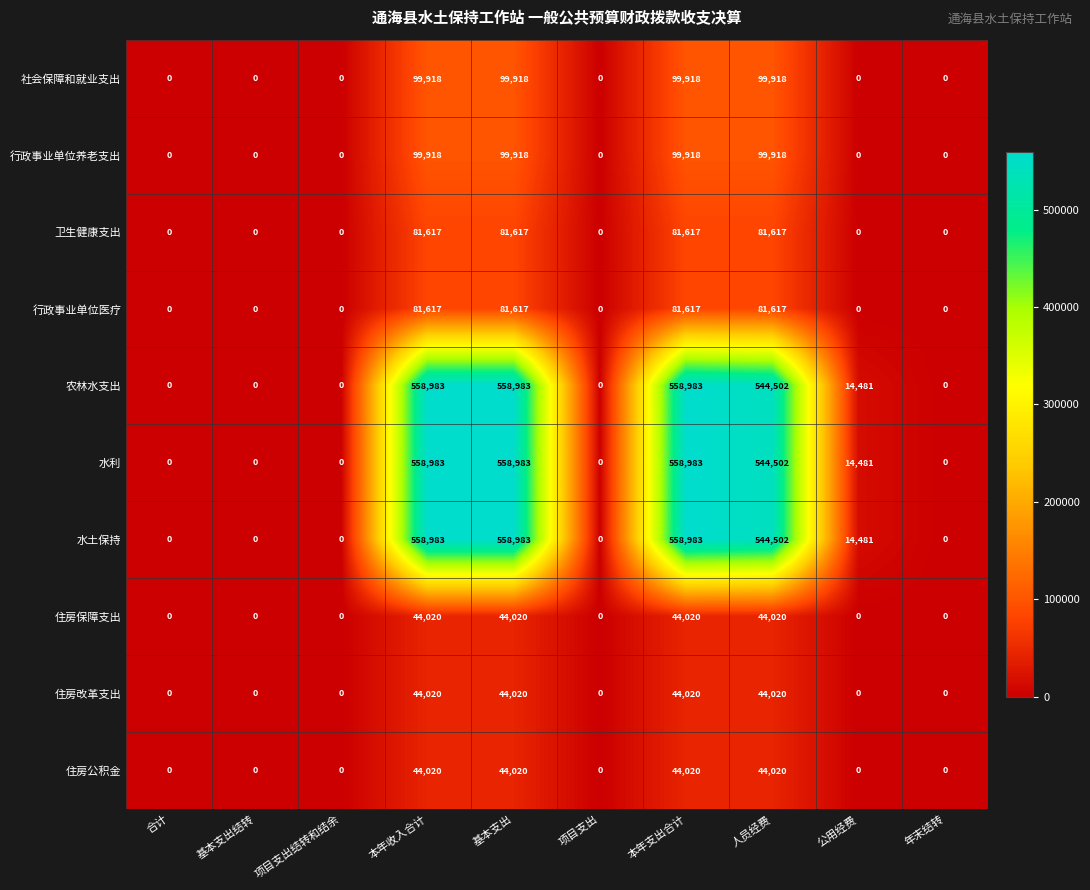

What is the difference between the maximum and minimum values in the 水土保持 series?

558983